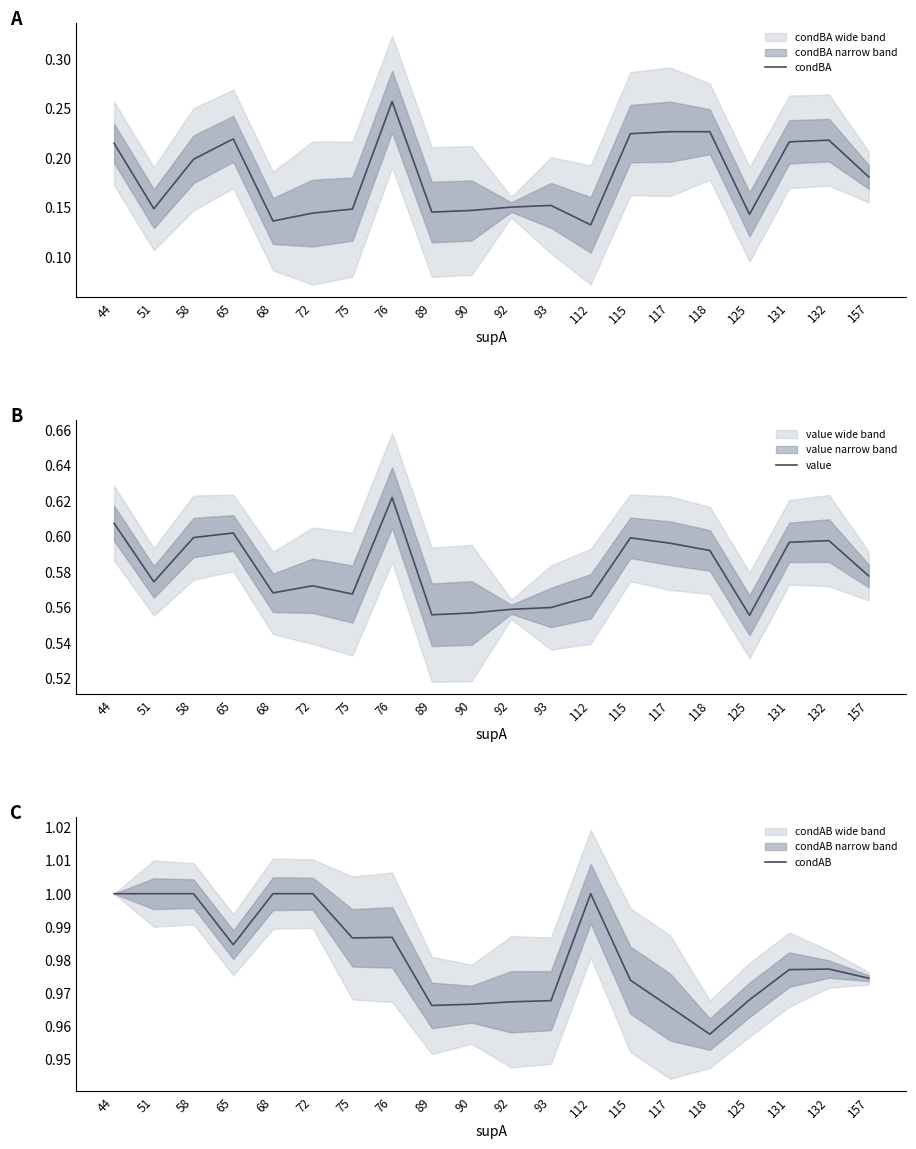

Rank the series by their maximum value, from highest to lowest.

condAB, value, condBA